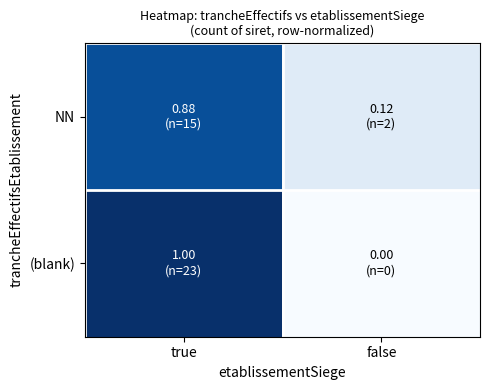

Reading left to right, list all the values displayed in this chart.

NN: true=0.9	false=0.1
(blank): true=1.0	false=0.0